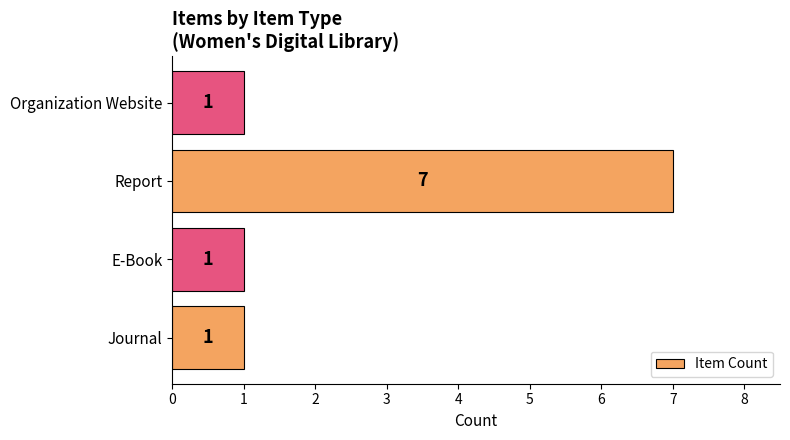

What is the sum of the values at Report and Organization Website?

8